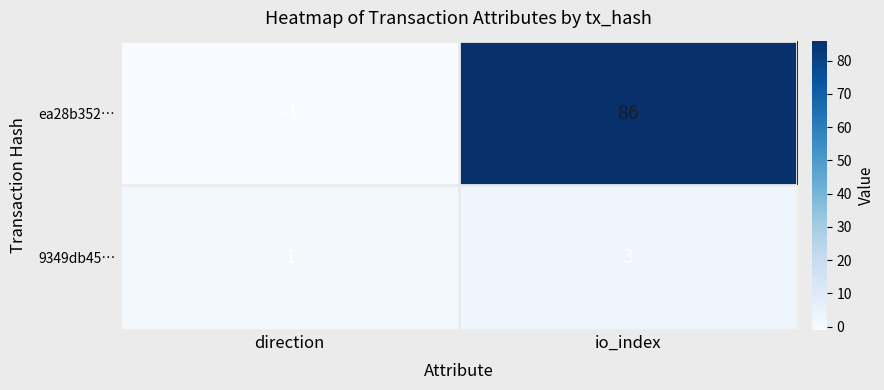

What is the spread (max minus min) of values at io_index?

83